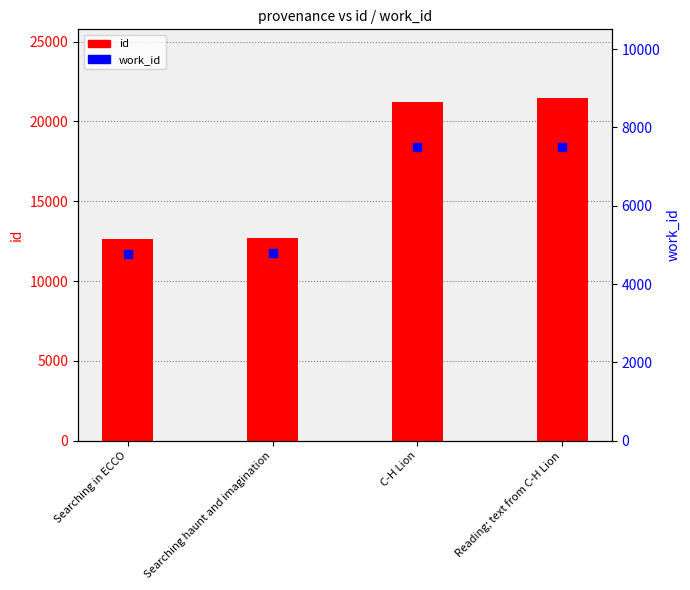

Is the value of id at Searching haunt and imagination greater than the value of work_id at Searching in ECCO?

Yes